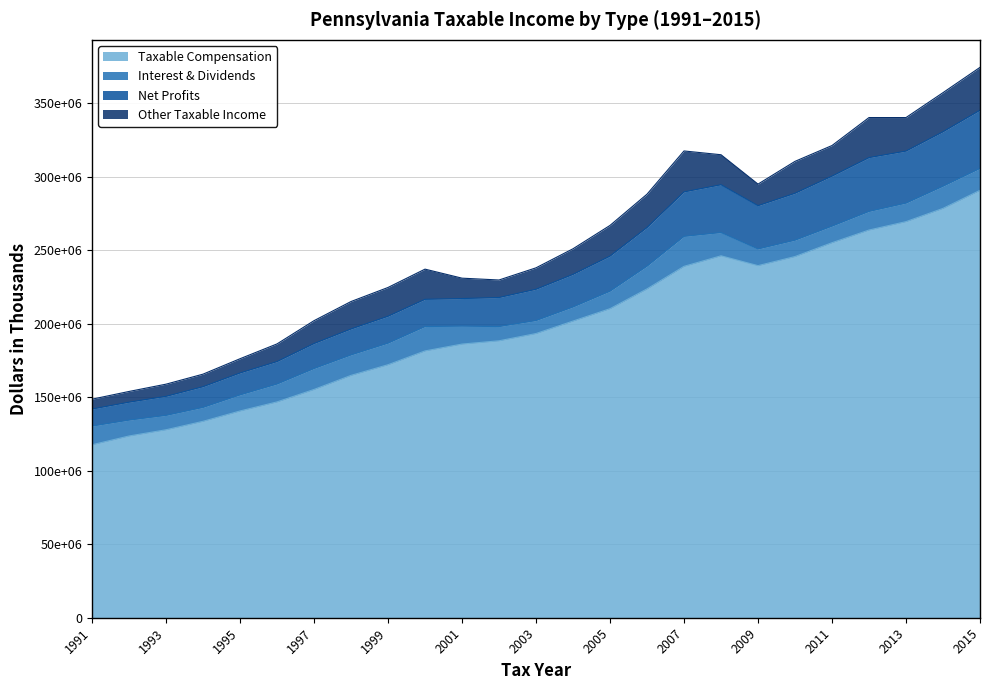

At which category does Taxable Compensation reach its first local valley?

2009